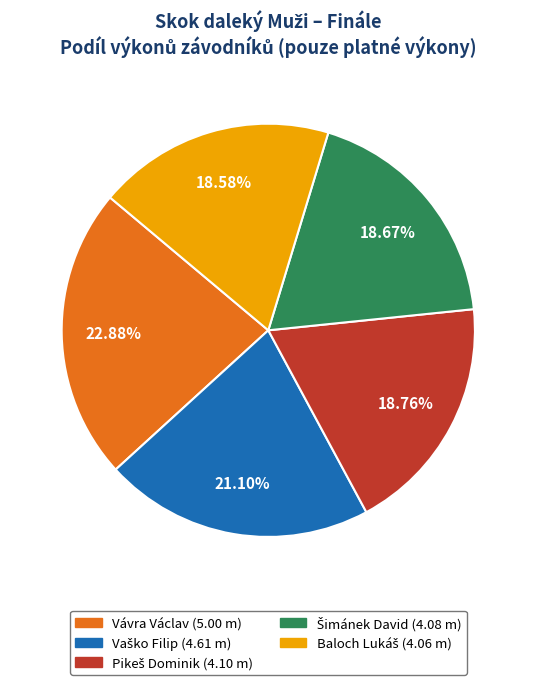

What is the largest slice in the pie chart?

Vávra Václav